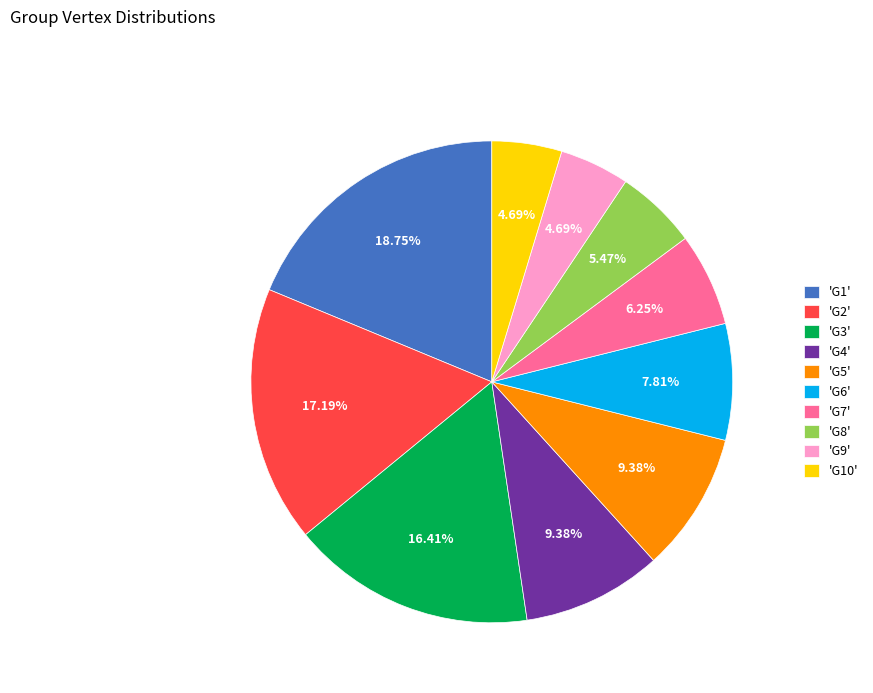

Count the number of slices in the pie.

10